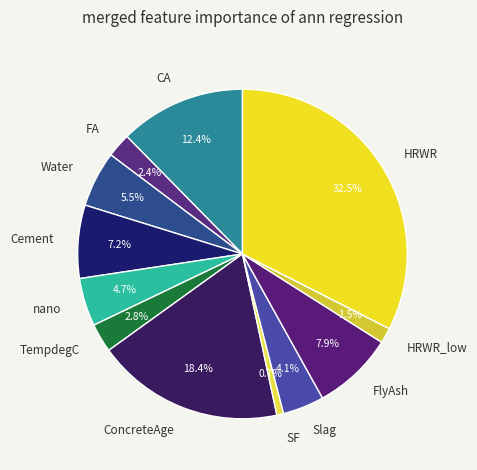

How many slices are in this pie chart?

12